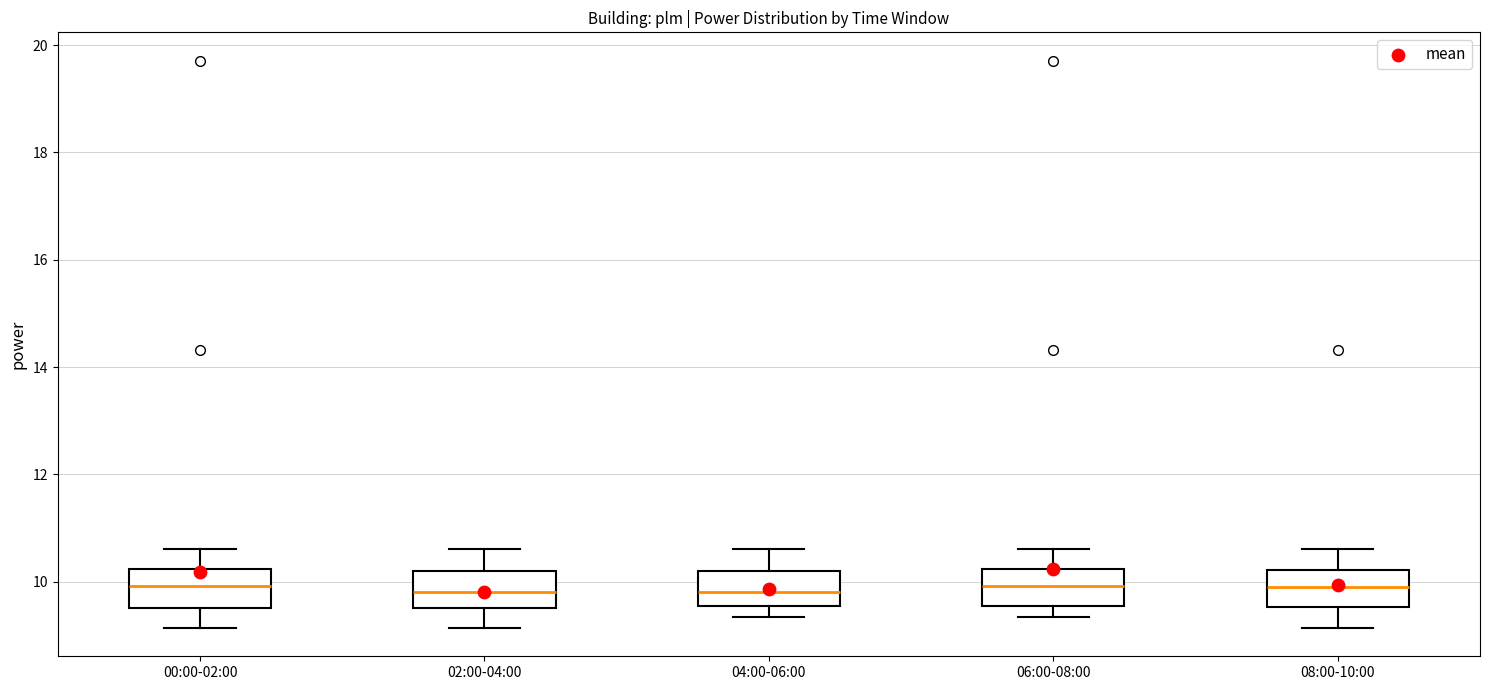

Reading left to right, transcribe this box plot: for each box, give where its median line is, the range the box spans, and where its two whiskers end, as read against the y-axis. The values are not printed on the chart, so give them approximately, as read against the axis.

00:00-02:00: median 10.0, box 9.6 to 10.2, whiskers 9.2 to 10.6
02:00-04:00: median 9.8, box 9.6 to 10.2, whiskers 9.2 to 10.6
04:00-06:00: median 9.8, box 9.6 to 10.2, whiskers 9.4 to 10.6
06:00-08:00: median 10.0, box 9.6 to 10.2, whiskers 9.4 to 10.6
08:00-10:00: median 10.0, box 9.6 to 10.2, whiskers 9.2 to 10.6